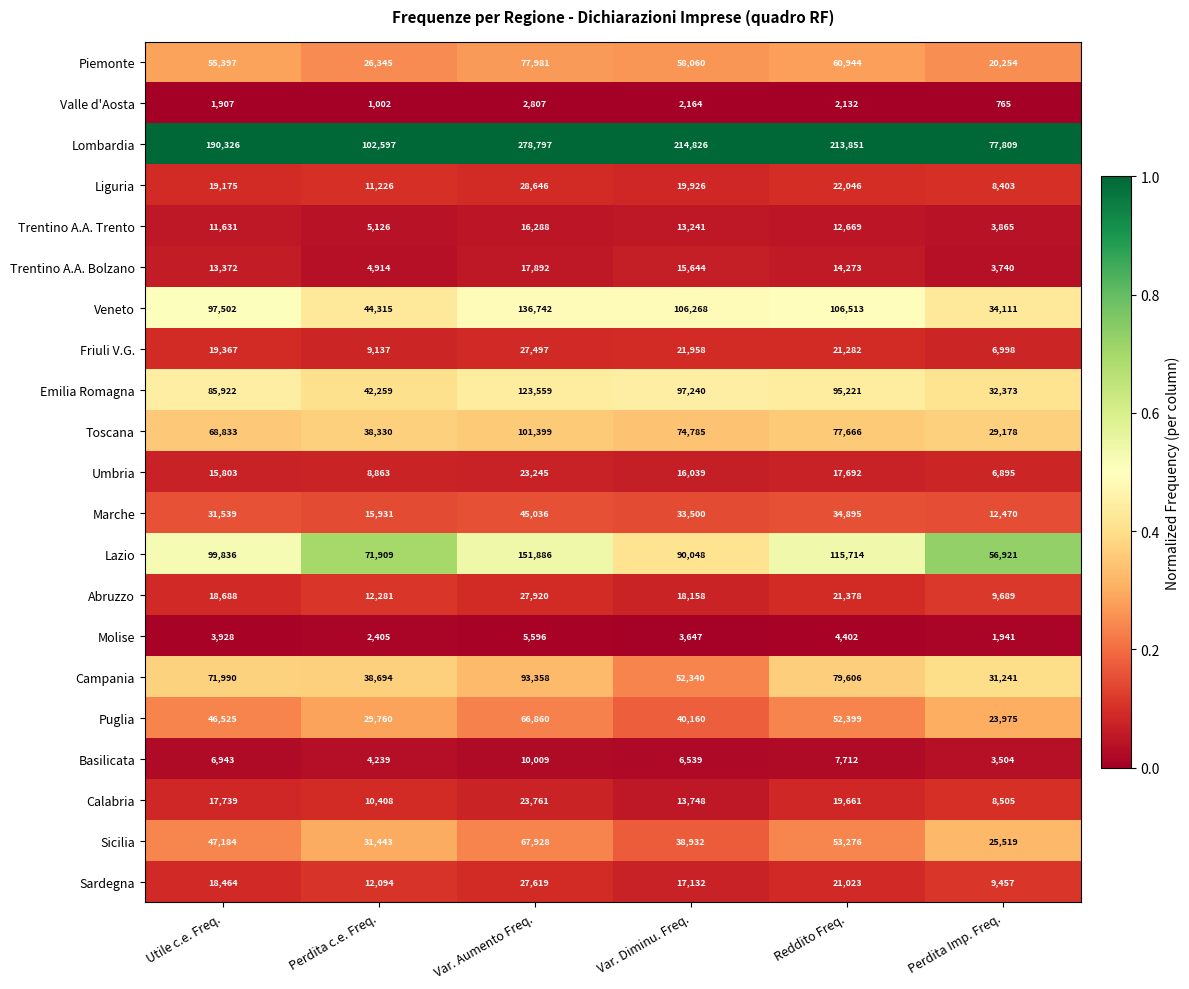

Is it true that Emilia Romagna equals 137993 at Utile c.e. Freq.?

False